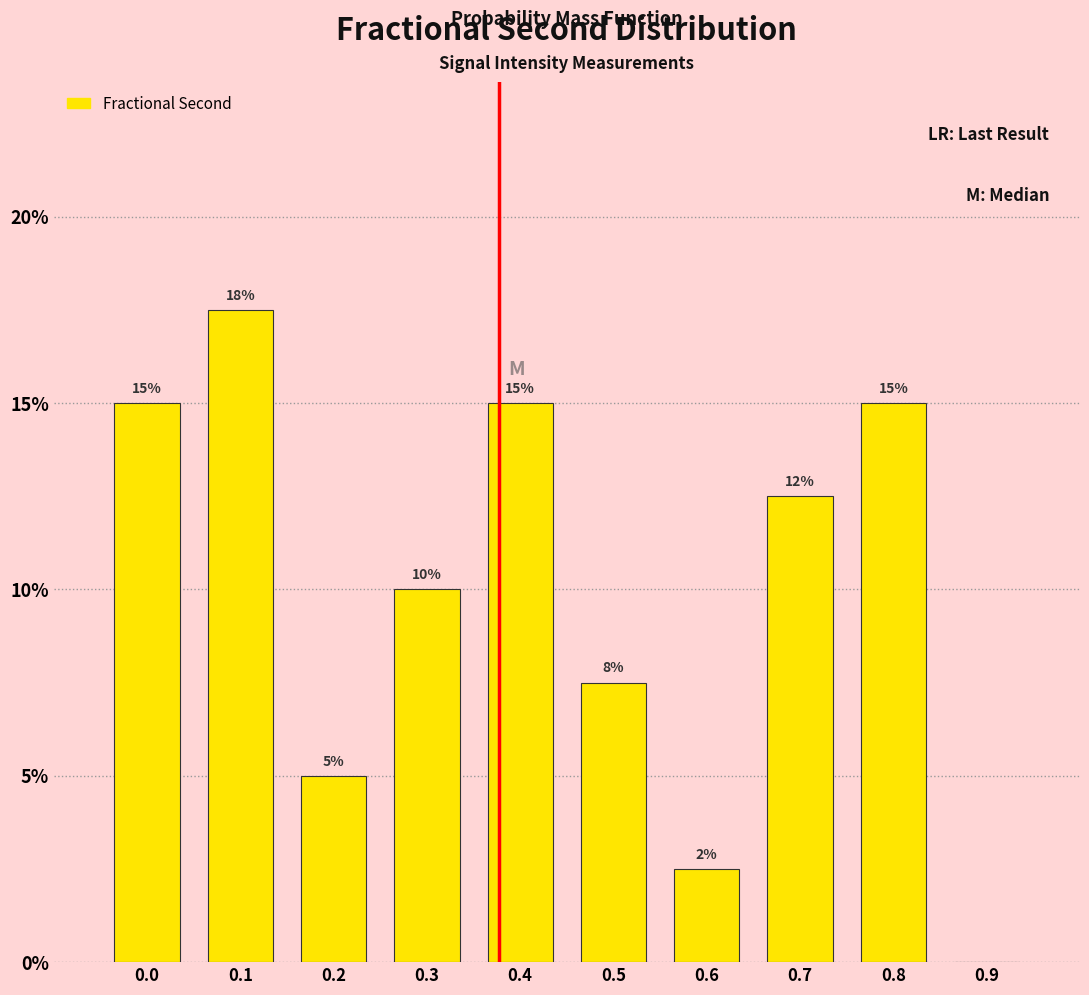

The chart shows a value of 8.7 at 0.9. True or false?

False